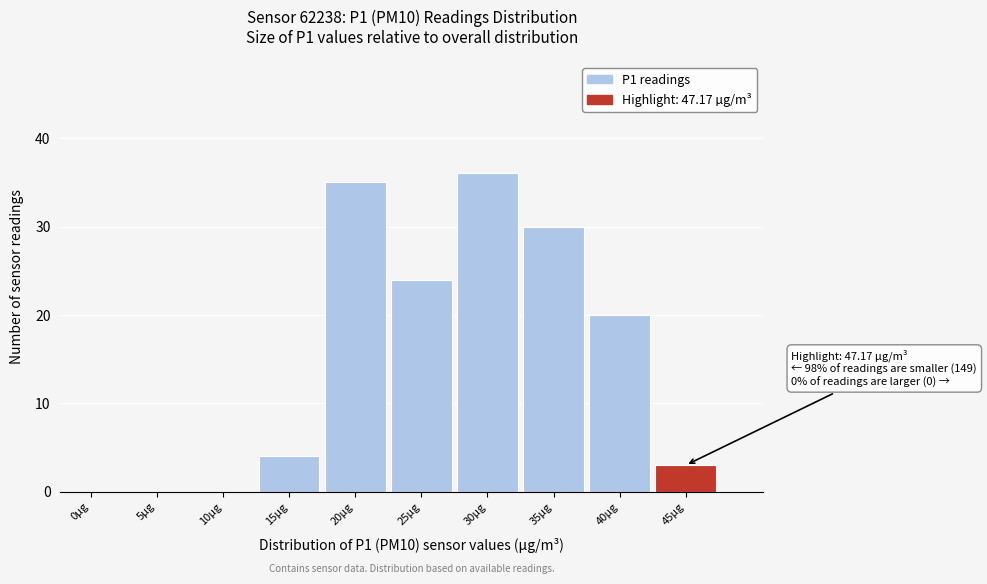

Reading left to right, extract all data points from this chart.

0µg=0	5µg=0	10µg=0	15µg=4	20µg=35	25µg=24	30µg=36	35µg=30	40µg=20	45µg=3